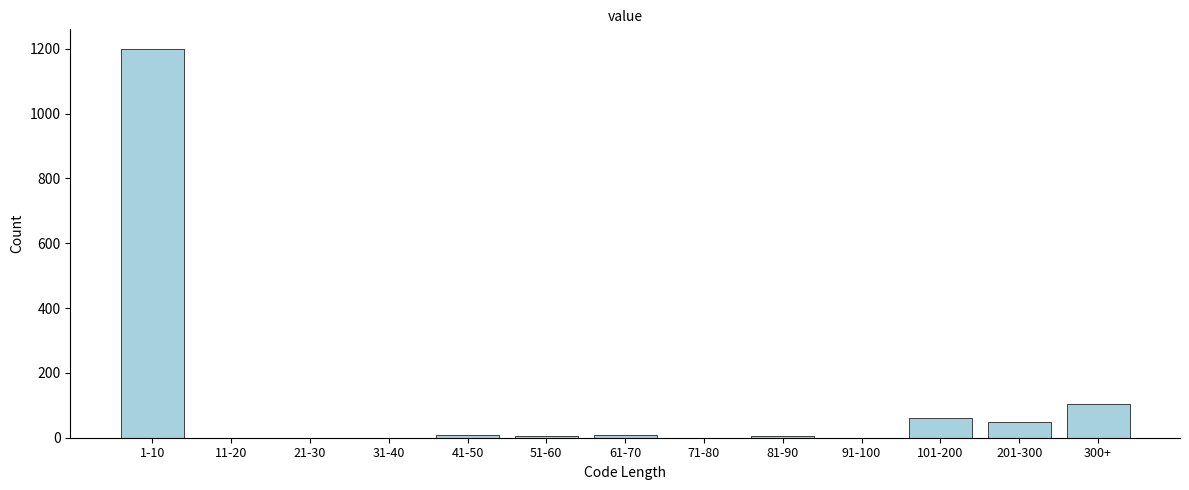

What is the greatest value displayed?

1200